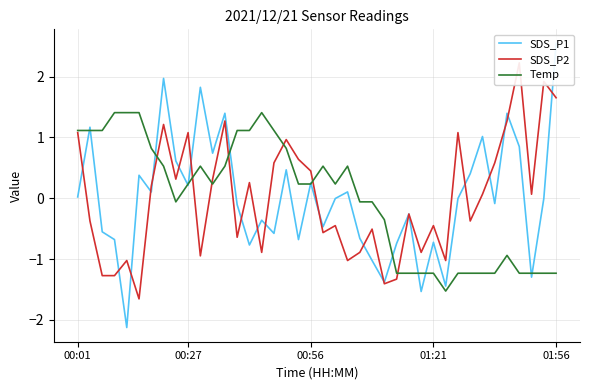

What is the maximum value for Temp?

1.4